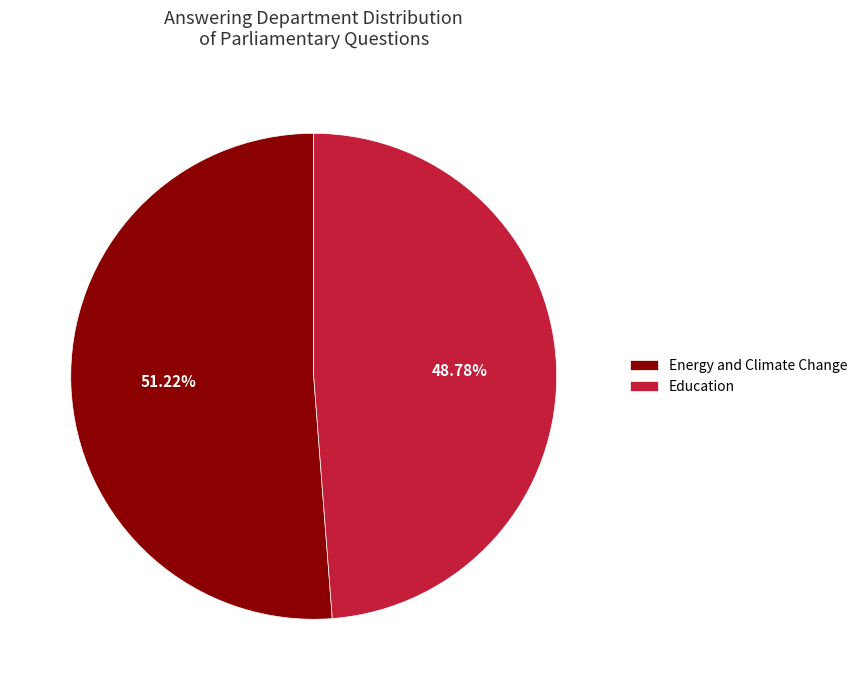

To the nearest percent, what is the combined percentage of Energy and Climate Change and Education?

100%